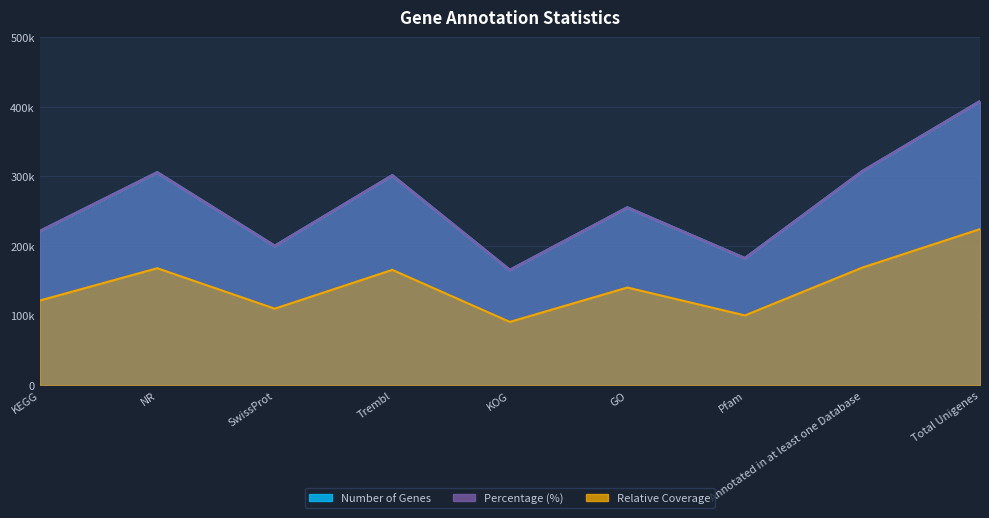

True or false: the data has more than 1 interior local peaks.

True